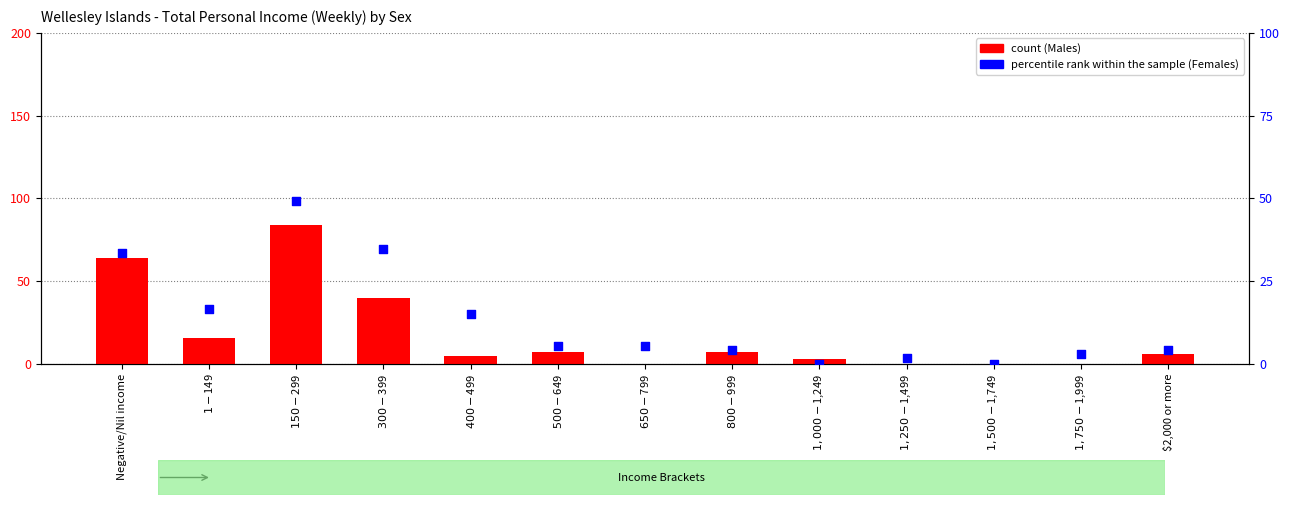

Which series has the largest total across all categories?

Males (count)